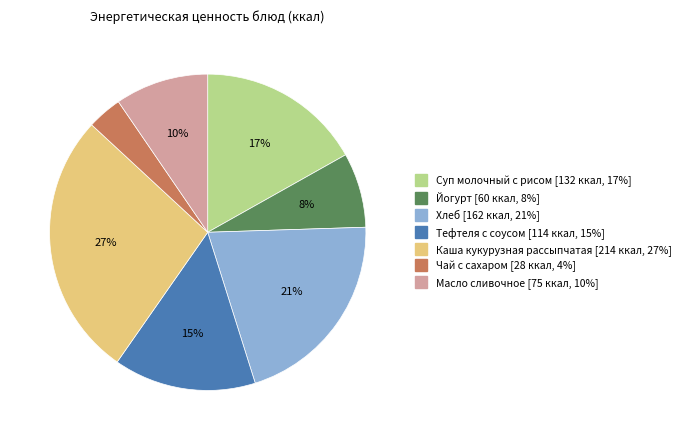

To the nearest percent, what percentage of the pie is Суп молочный с рисом?

17%